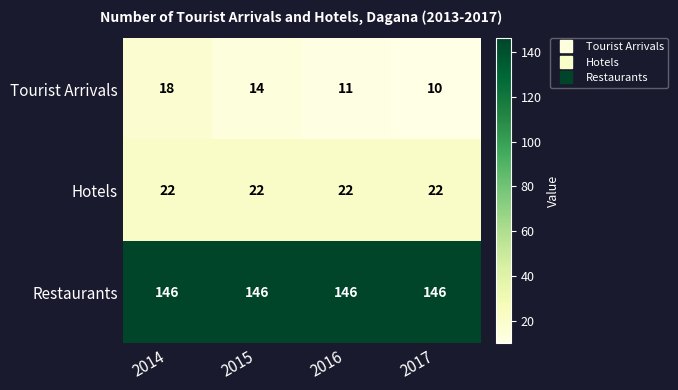

What is the total value across all series at 2015?

182